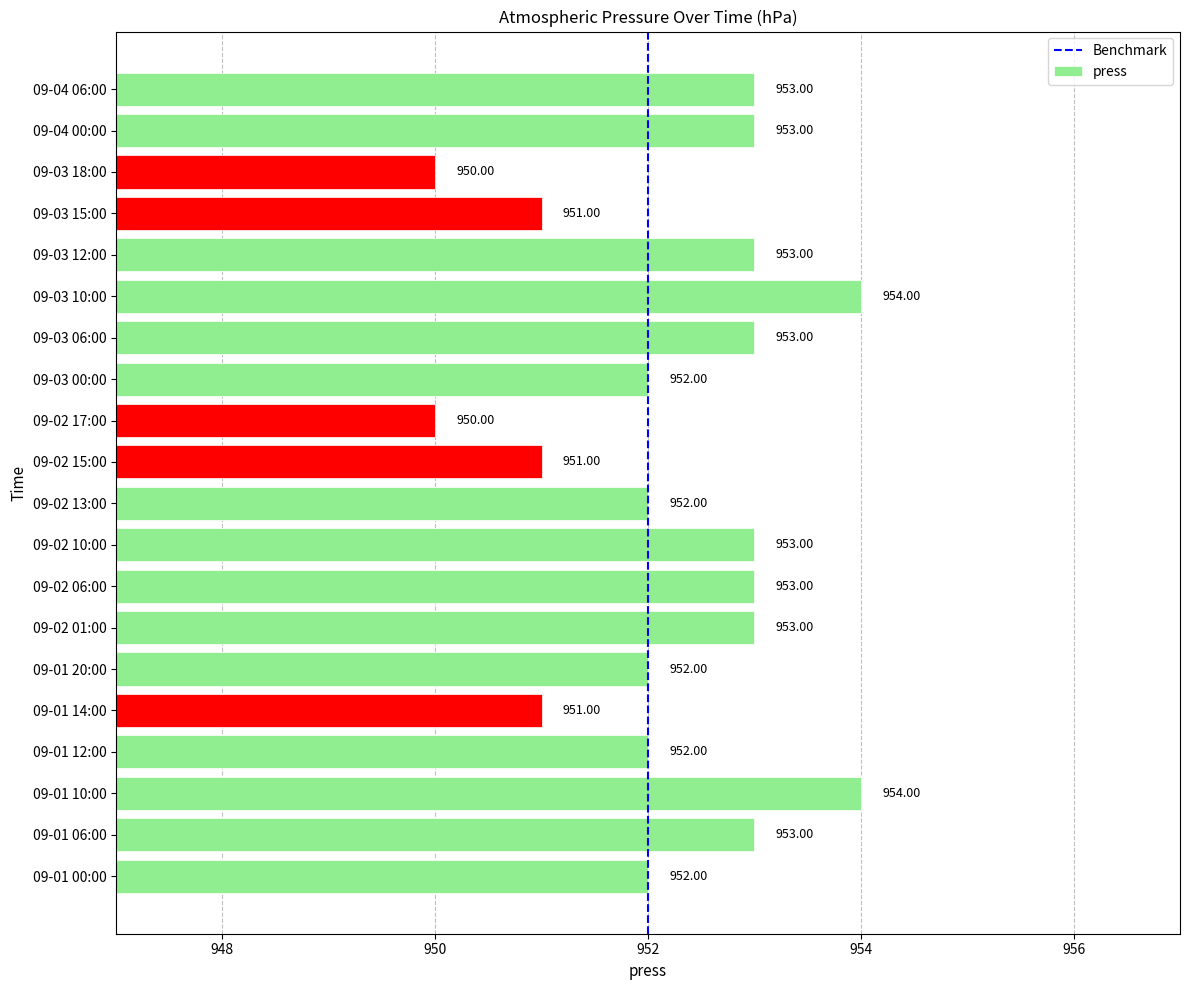

What is the approximate value at 09-02 06:00?

953